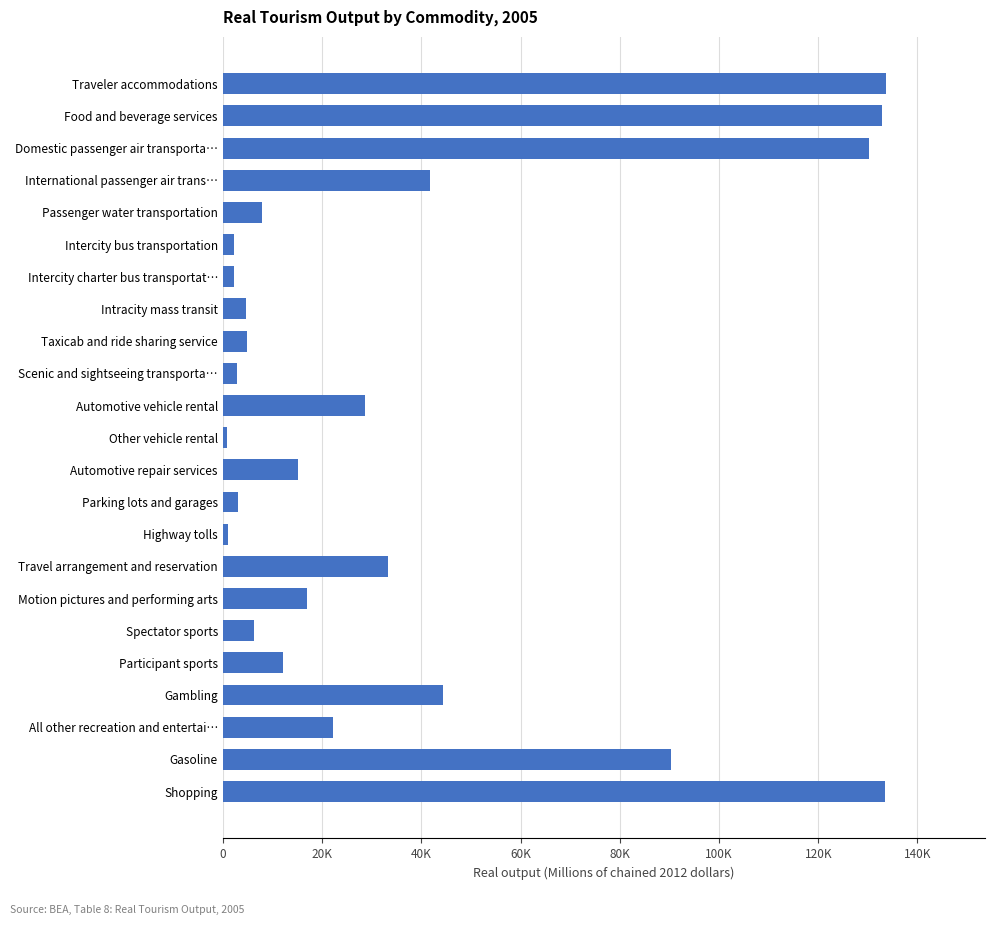

Does the chart contain any negative values?

No